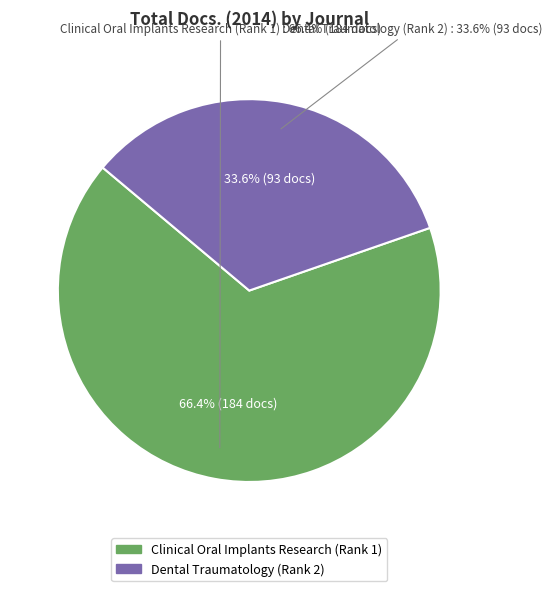

Which has a higher value, Dental Traumatology (Rank 2) or Clinical Oral Implants Research (Rank 1)?

Clinical Oral Implants Research (Rank 1)